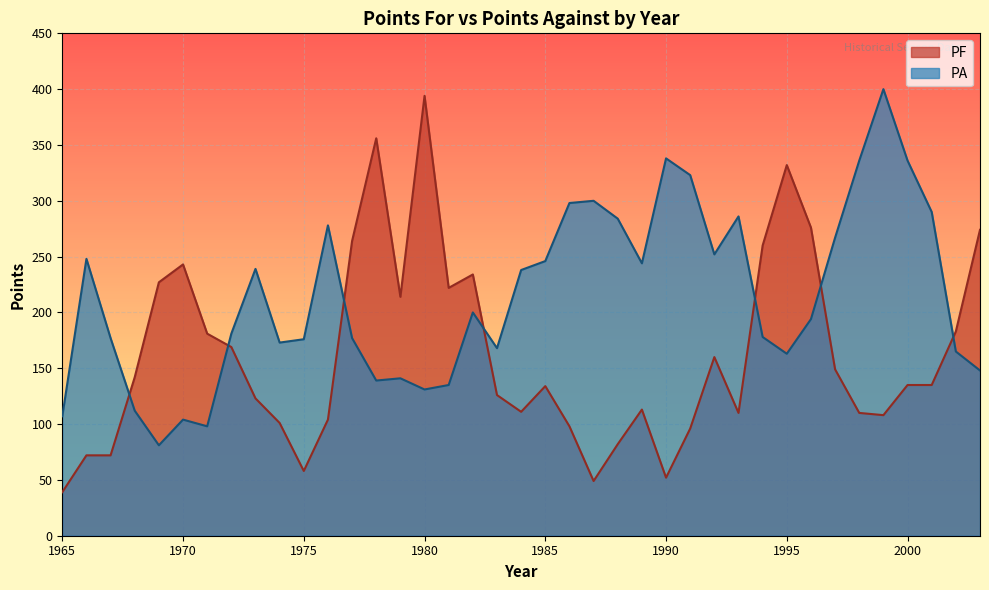

How many interior local valleys does the PF series have?

8